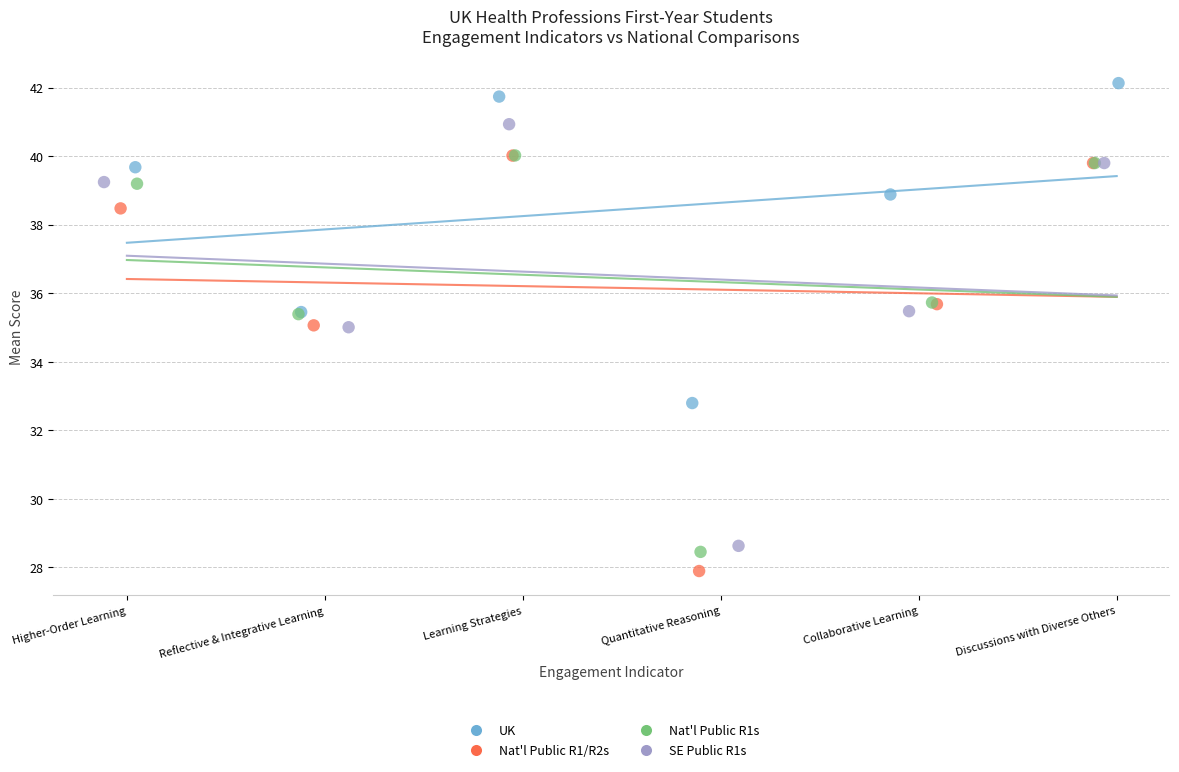

Which series has the widest spread of Y values?

SE Public R1s